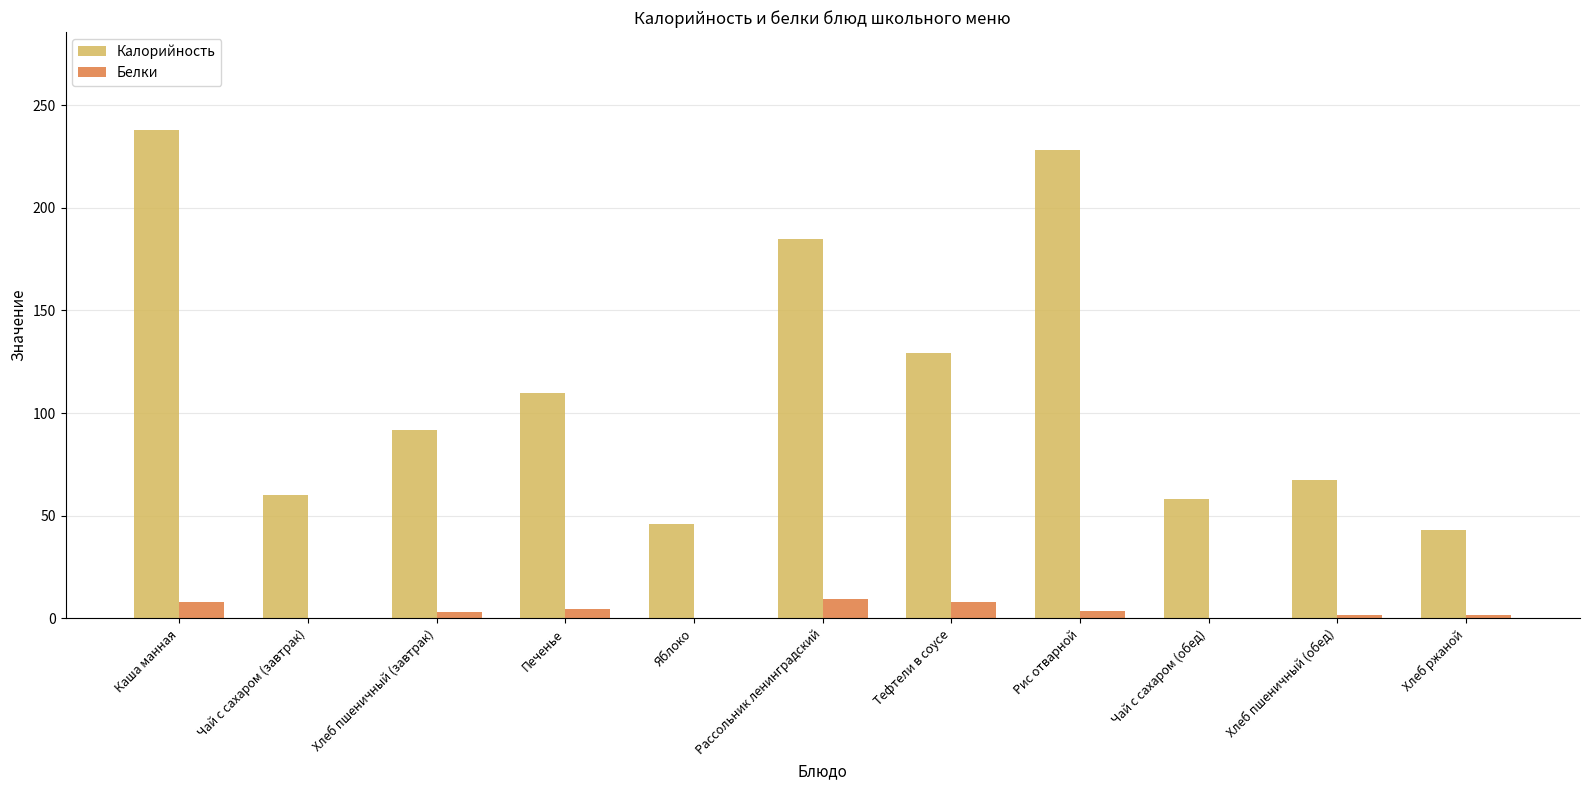

Which series changed the most between Каша манная and Хлеб пшеничный (обед)?

Калорийность